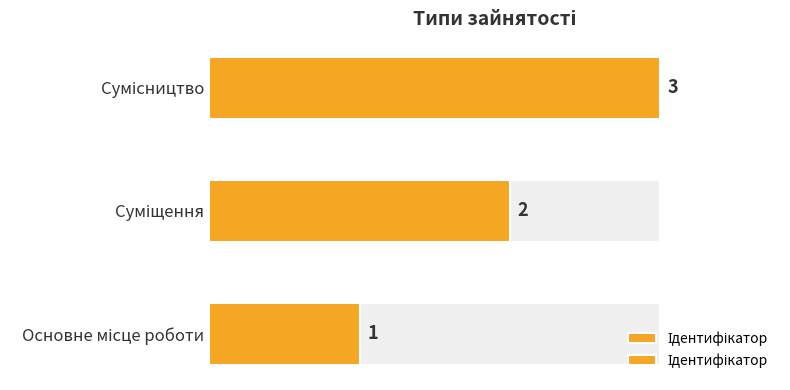

What is the value of the 3rd bar from the left?

3